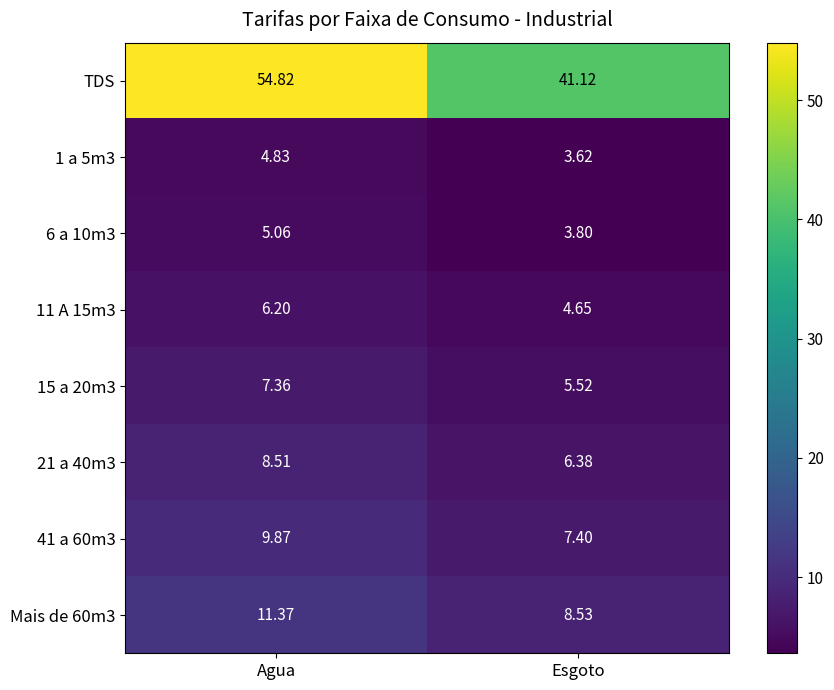

Between Agua and Esgoto, which series saw the biggest shift?

TDS